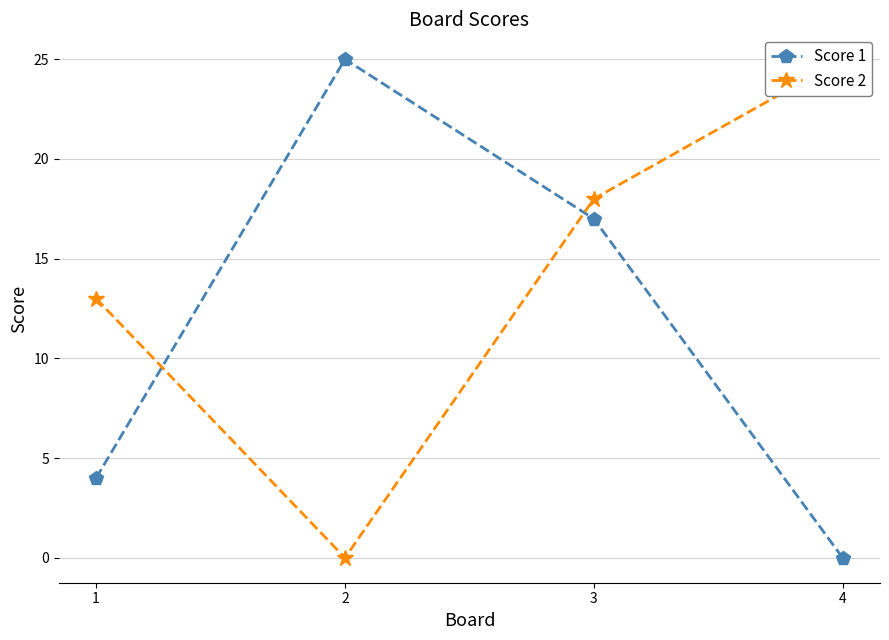

What is the sum of all Score 1 values?

46